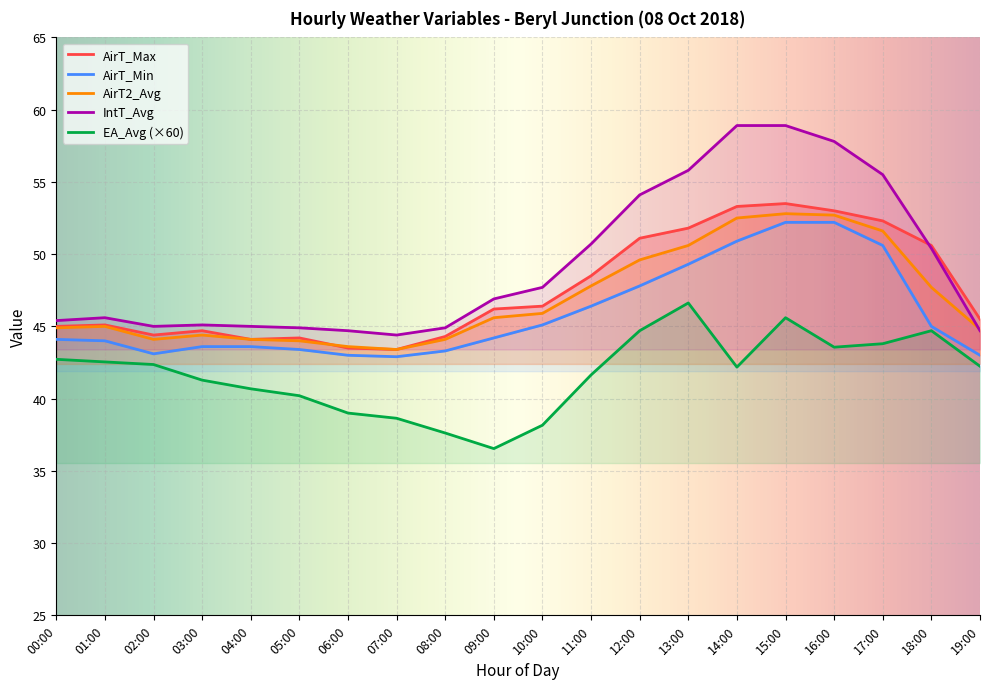

Which series ends up on top after the final intersection of AirT2_Avg and AirT_Max?

AirT2_Avg